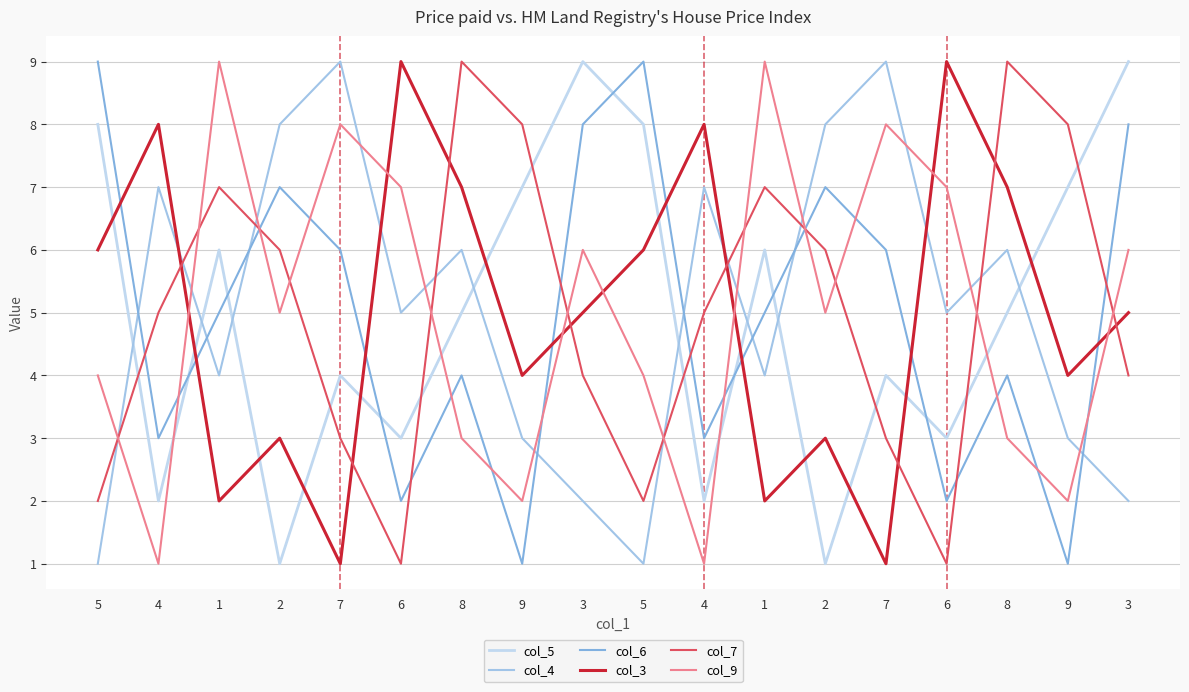

Does the chart have visible grid lines?

Yes